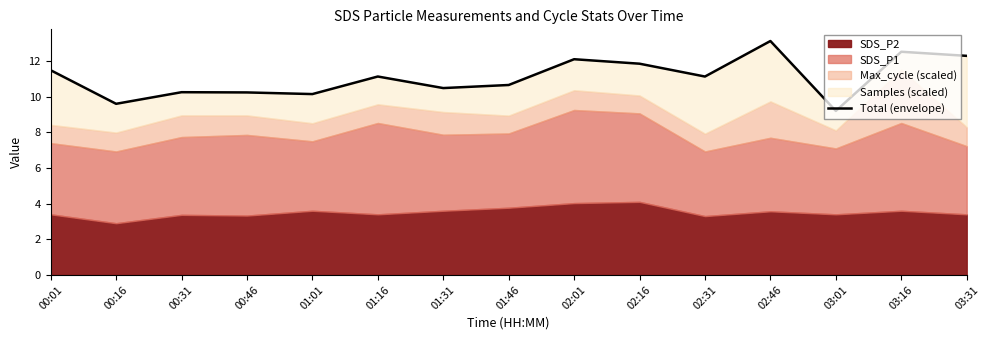

How many lines are shown in the chart?

1